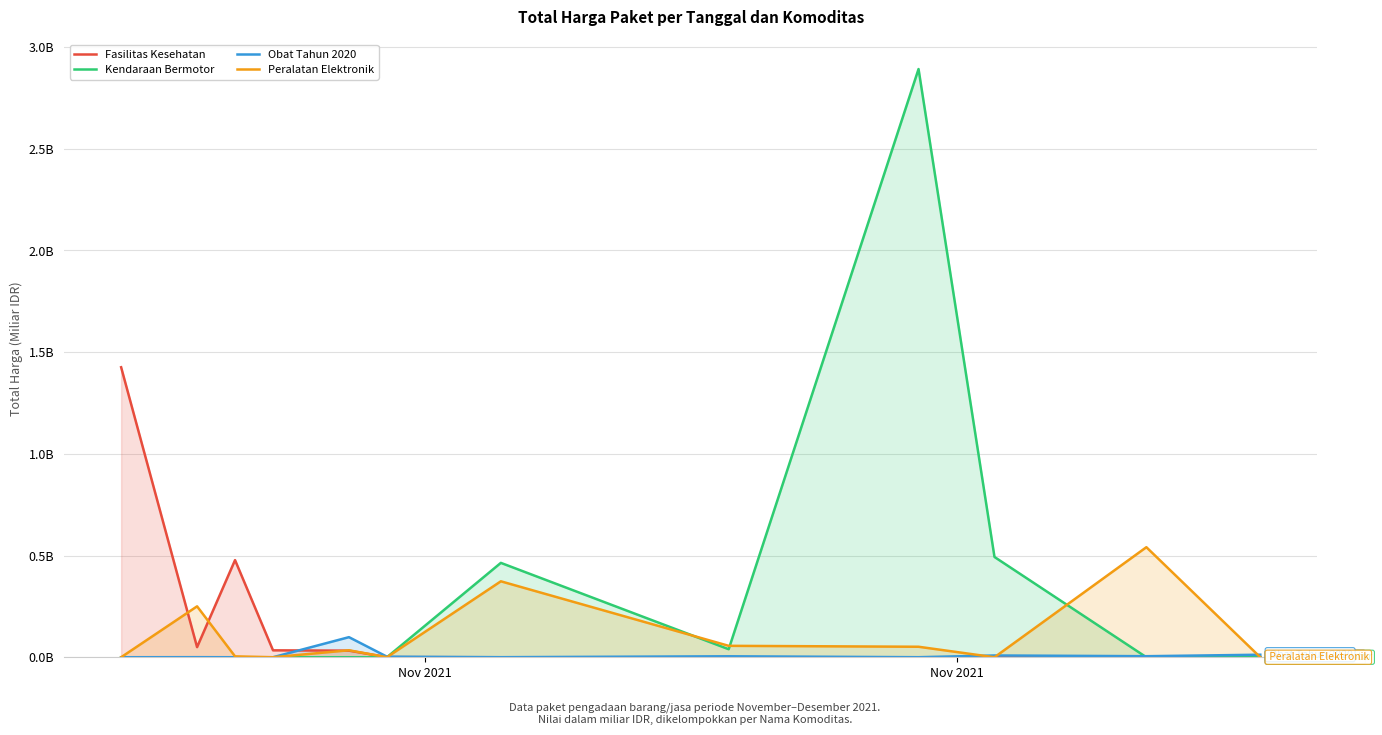

What is the average value of the Fasilitas Kesehatan series?

0.2